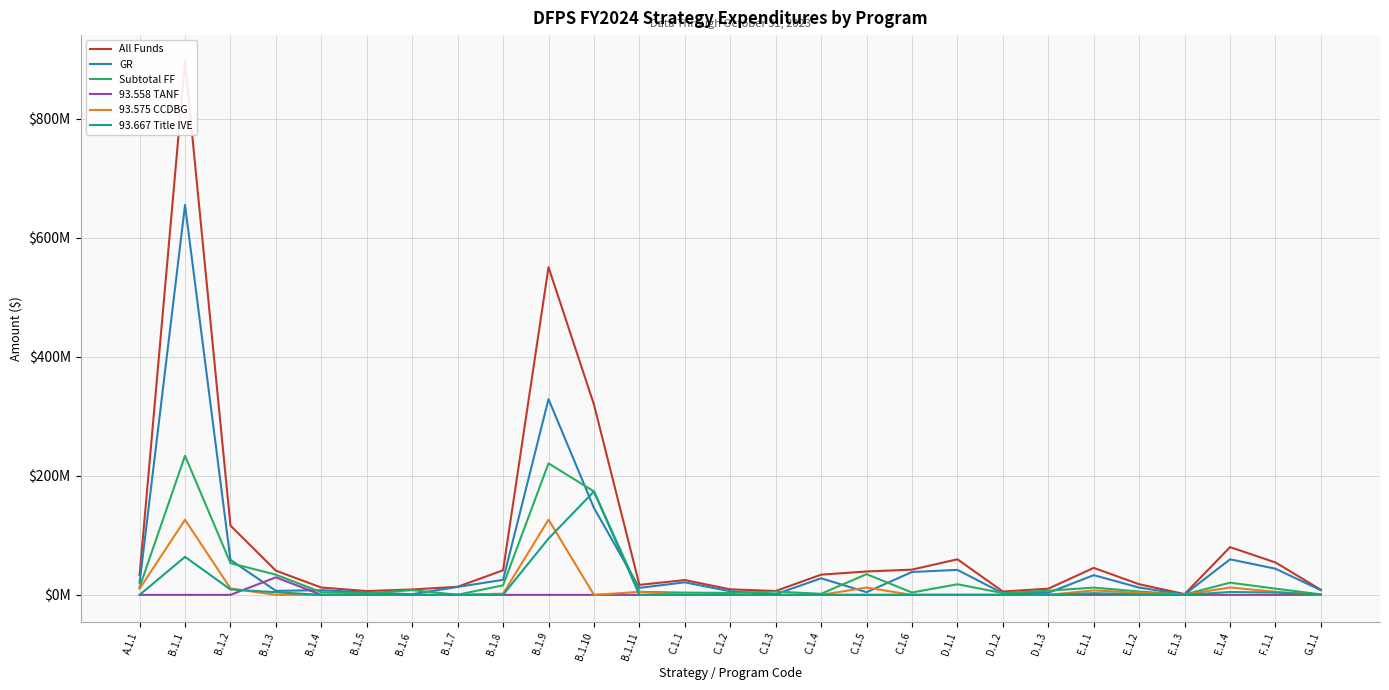

Rank the series at B.1.6 from highest to lowest value.

All Funds, Subtotal FF, GR, 93.558 TANF, 93.575 CCDBG, 93.667 Title IVE